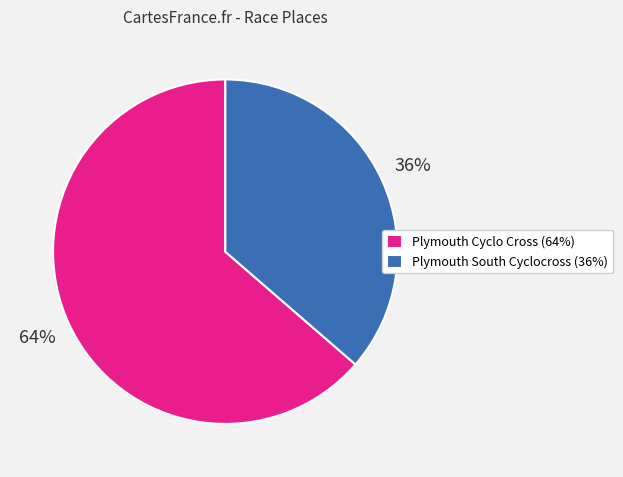

Which slice is the largest?

Plymouth Cyclo Cross